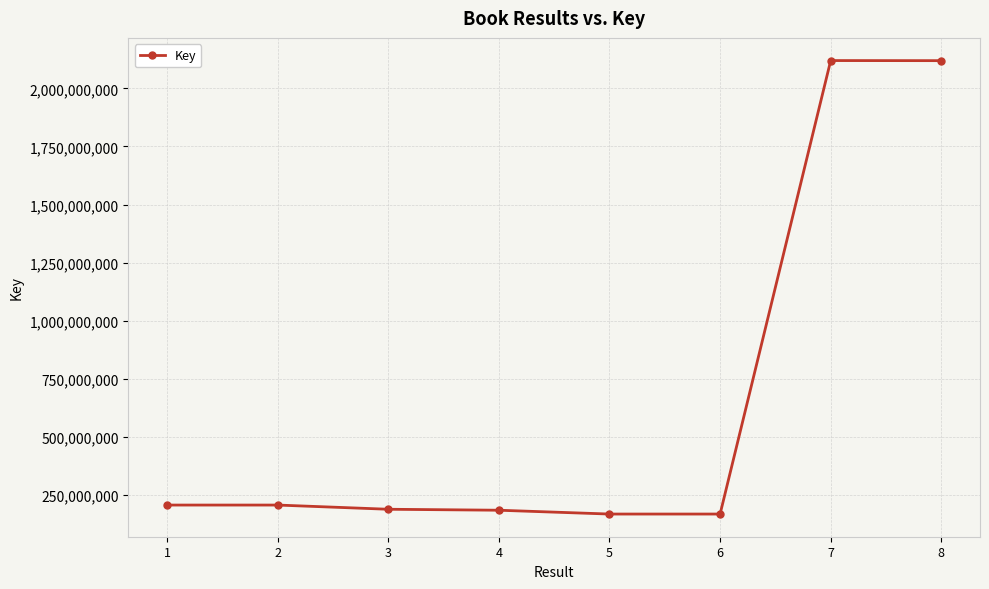

Is it true that the value at 7 is 3422596616?

False